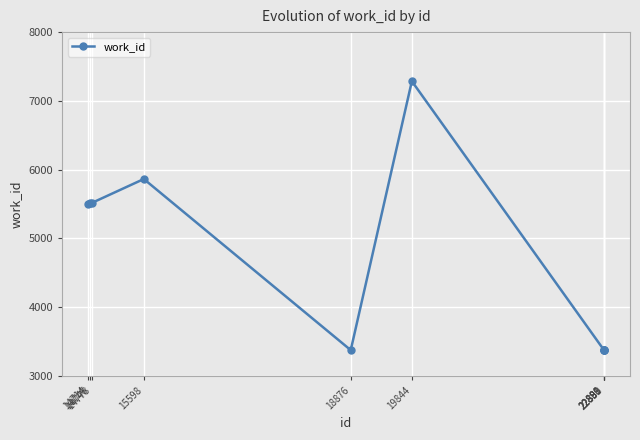

What is the smallest value displayed?

3376